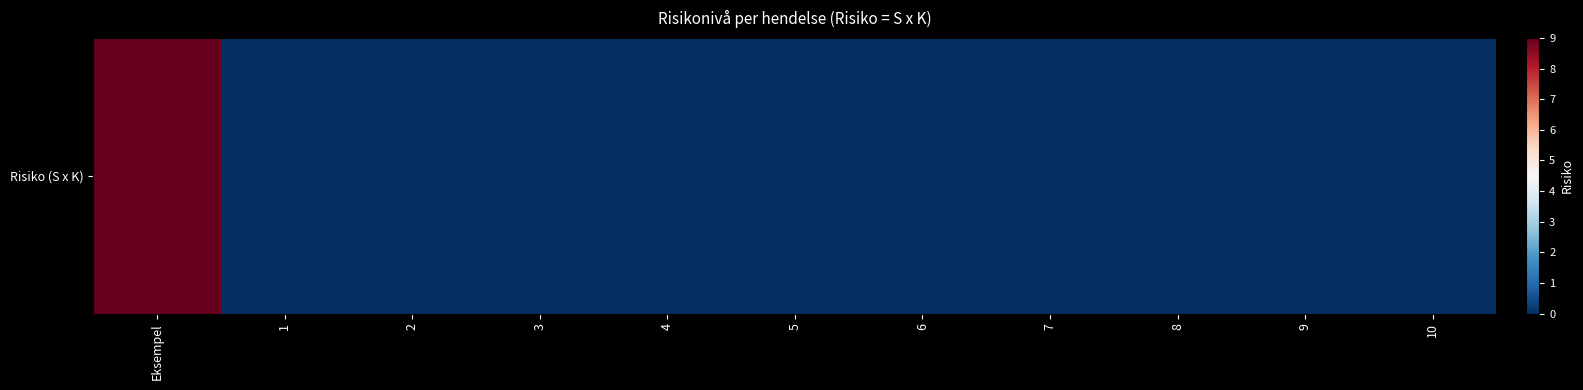

At which category does the chart reach its peak across all series?

Eksempel